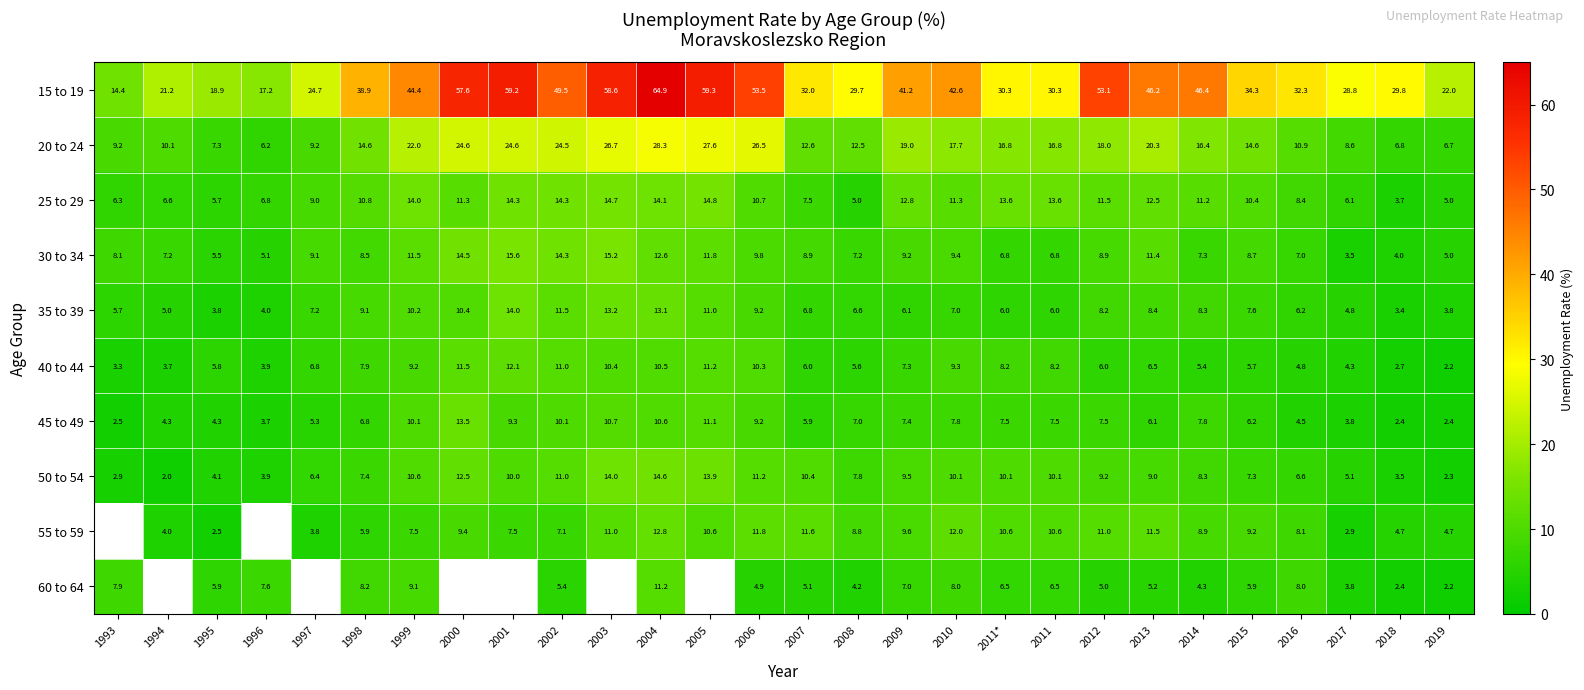

Is the value of 30 to 34 at 1993 greater than the value of 15 to 19 at 1993?

No